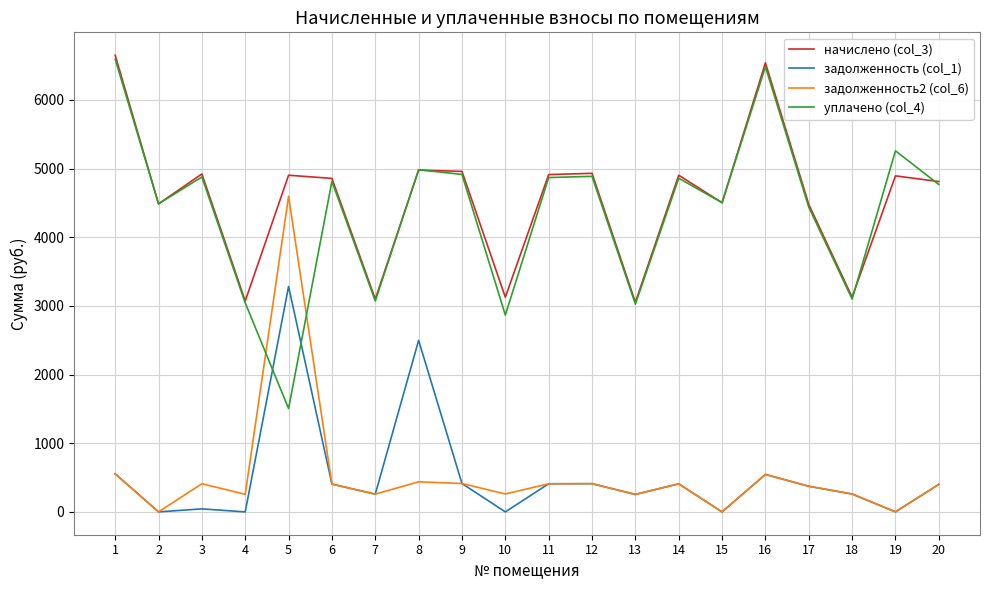

How many distinct data groups are displayed?

4